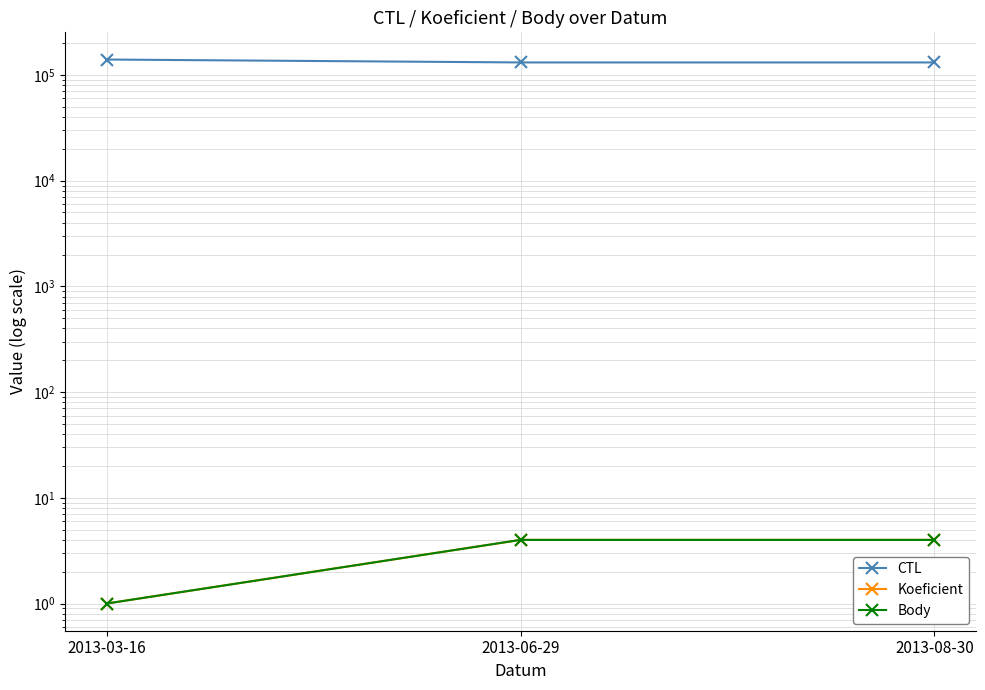

Which category has the highest value in the Koeficient series?

2013-06-29